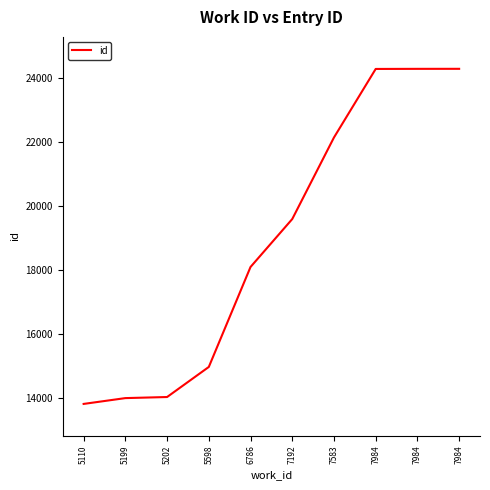

List the labels in order of value, largest first.

7984, 7984, 7984, 7583, 7192, 6786, 5598, 5202, 5199, 5110